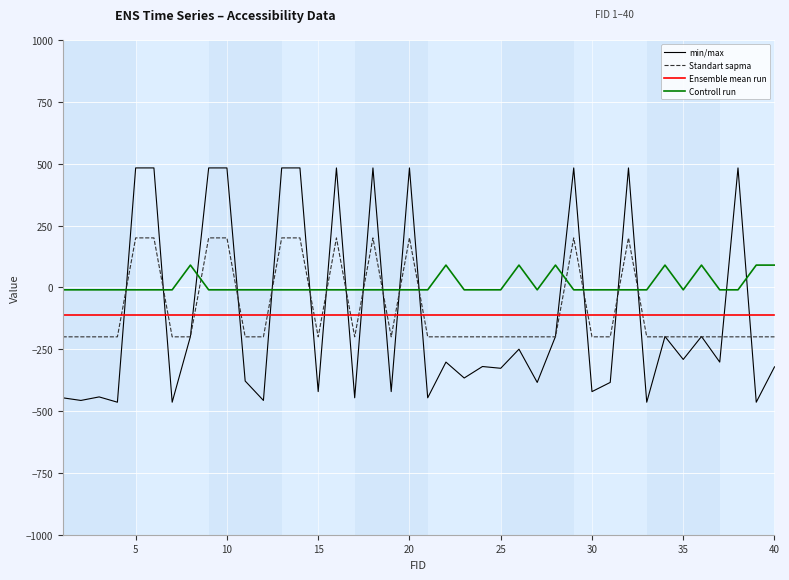

Which series has the largest total across all categories?

Controll run